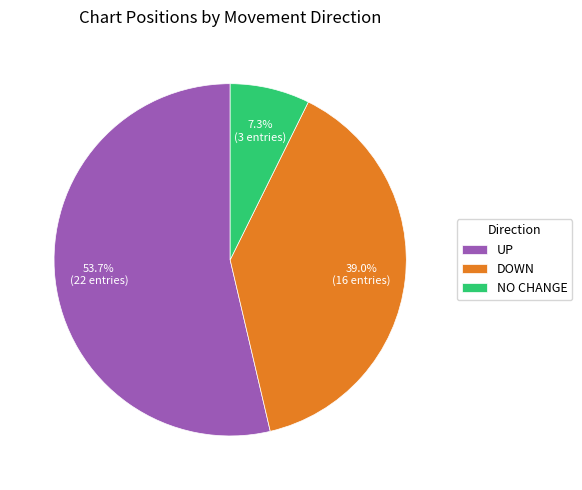

To the nearest percent, what is the average slice percentage?

33%